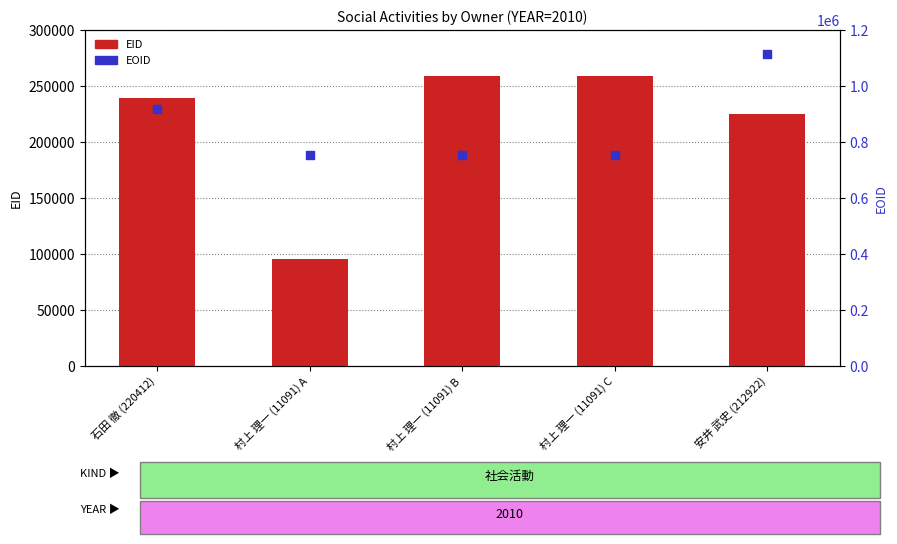

Which series contains the highest Y value?

EOID